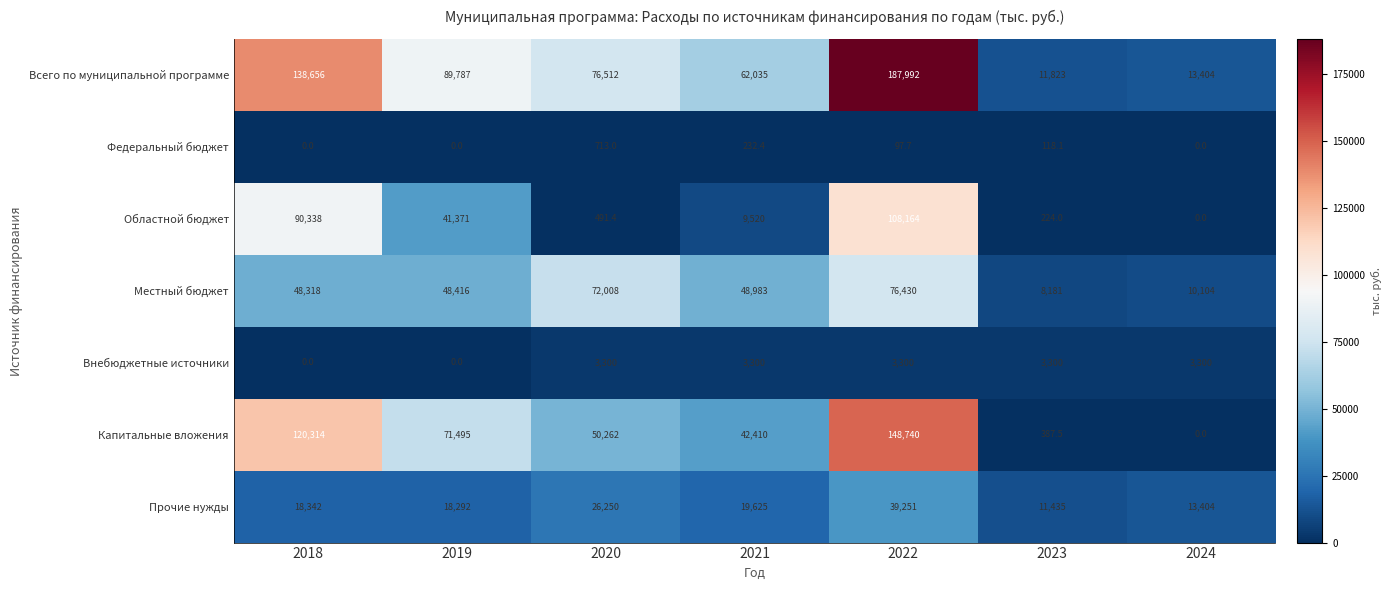

Which series has the largest range (max minus min)?

Всего по муниципальной программе